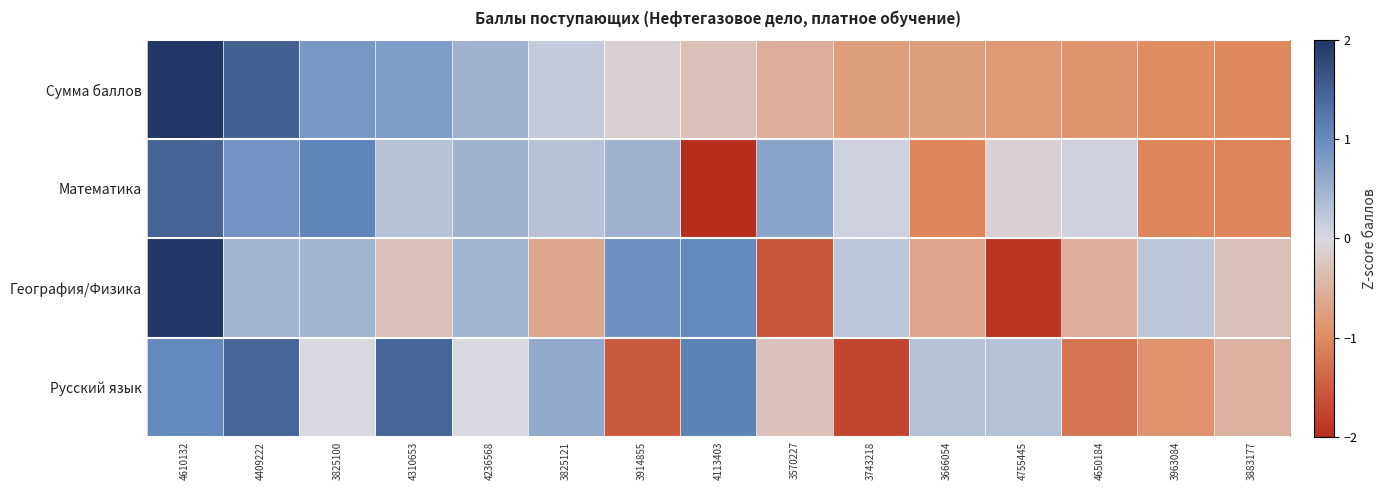

Between 3666054 and 4755445, which series saw the biggest shift?

География/Физика